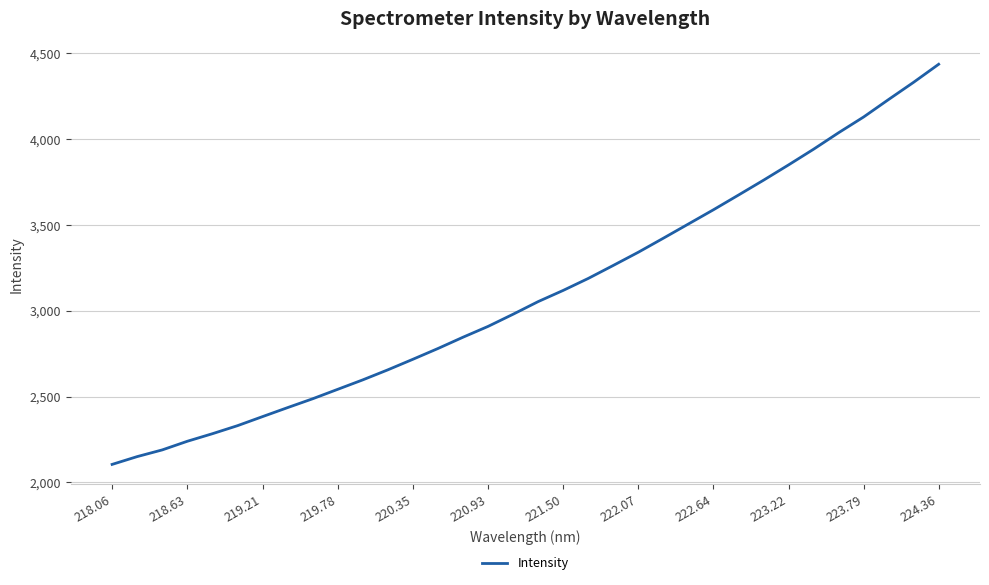

Does the chart have visible grid lines?

Yes